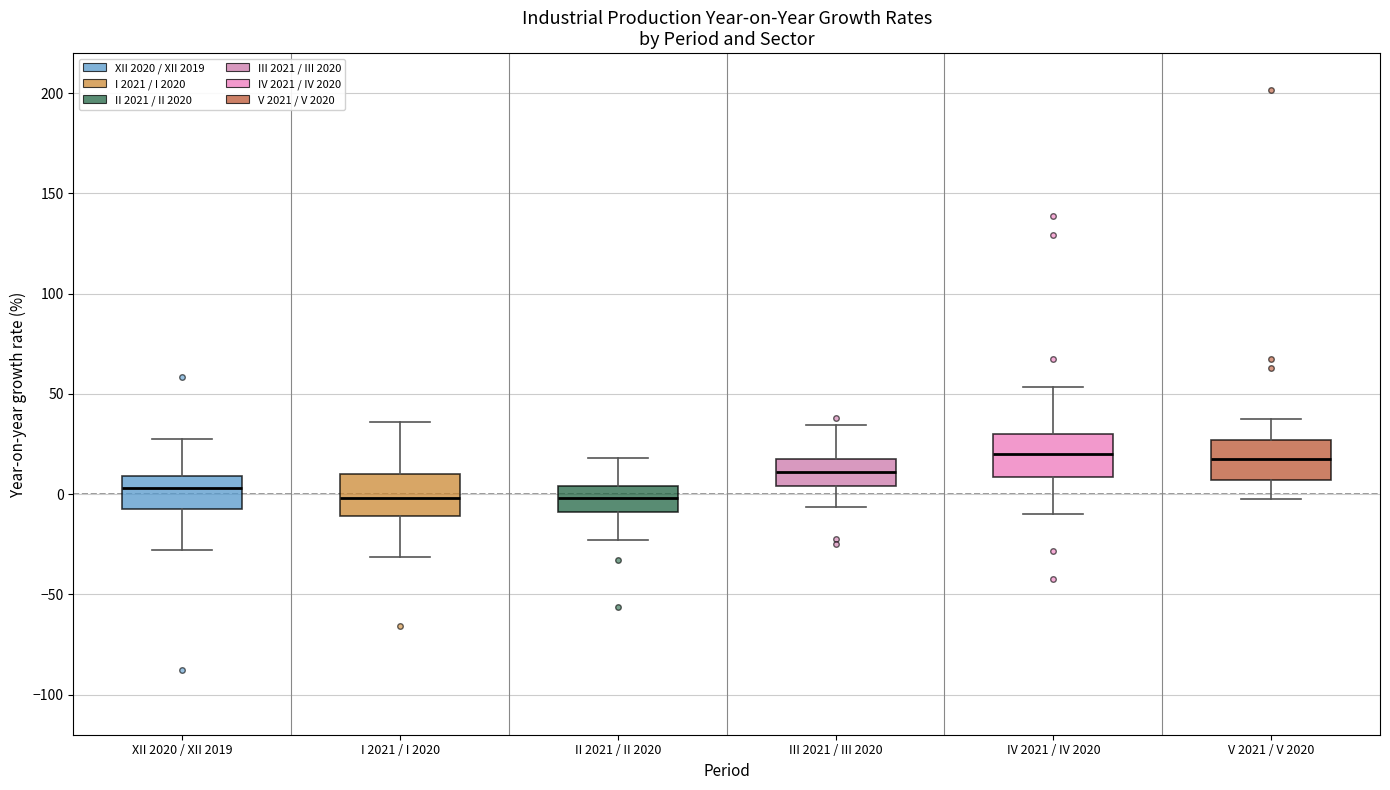

Where does the lower whisker of the box for IV 2021 / IV 2020 end on the y-axis? The values are not printed on the chart, so give them approximately, as read against the axis.

-10